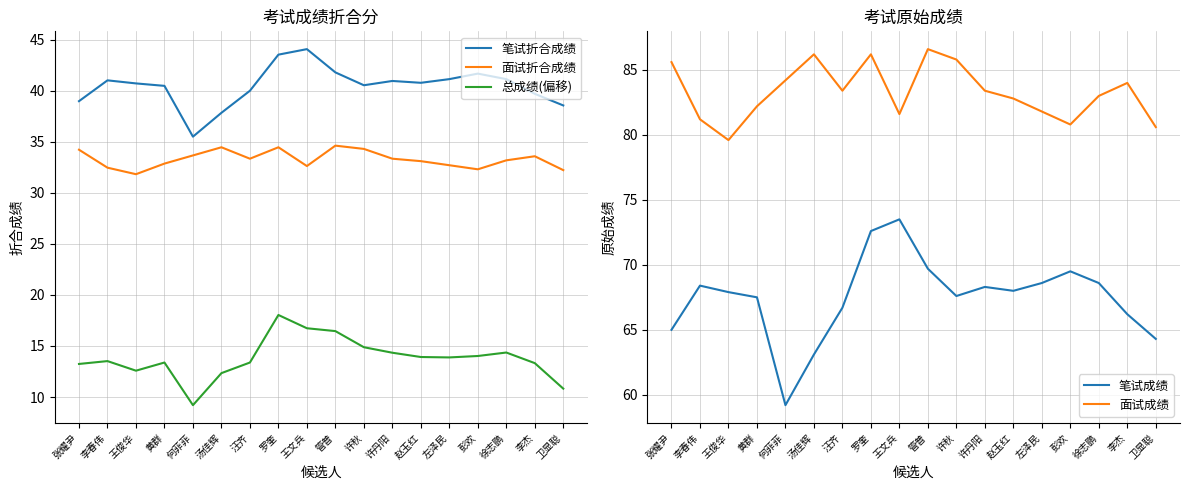

Which category has the highest value in the 笔试成绩 series?

王文兵